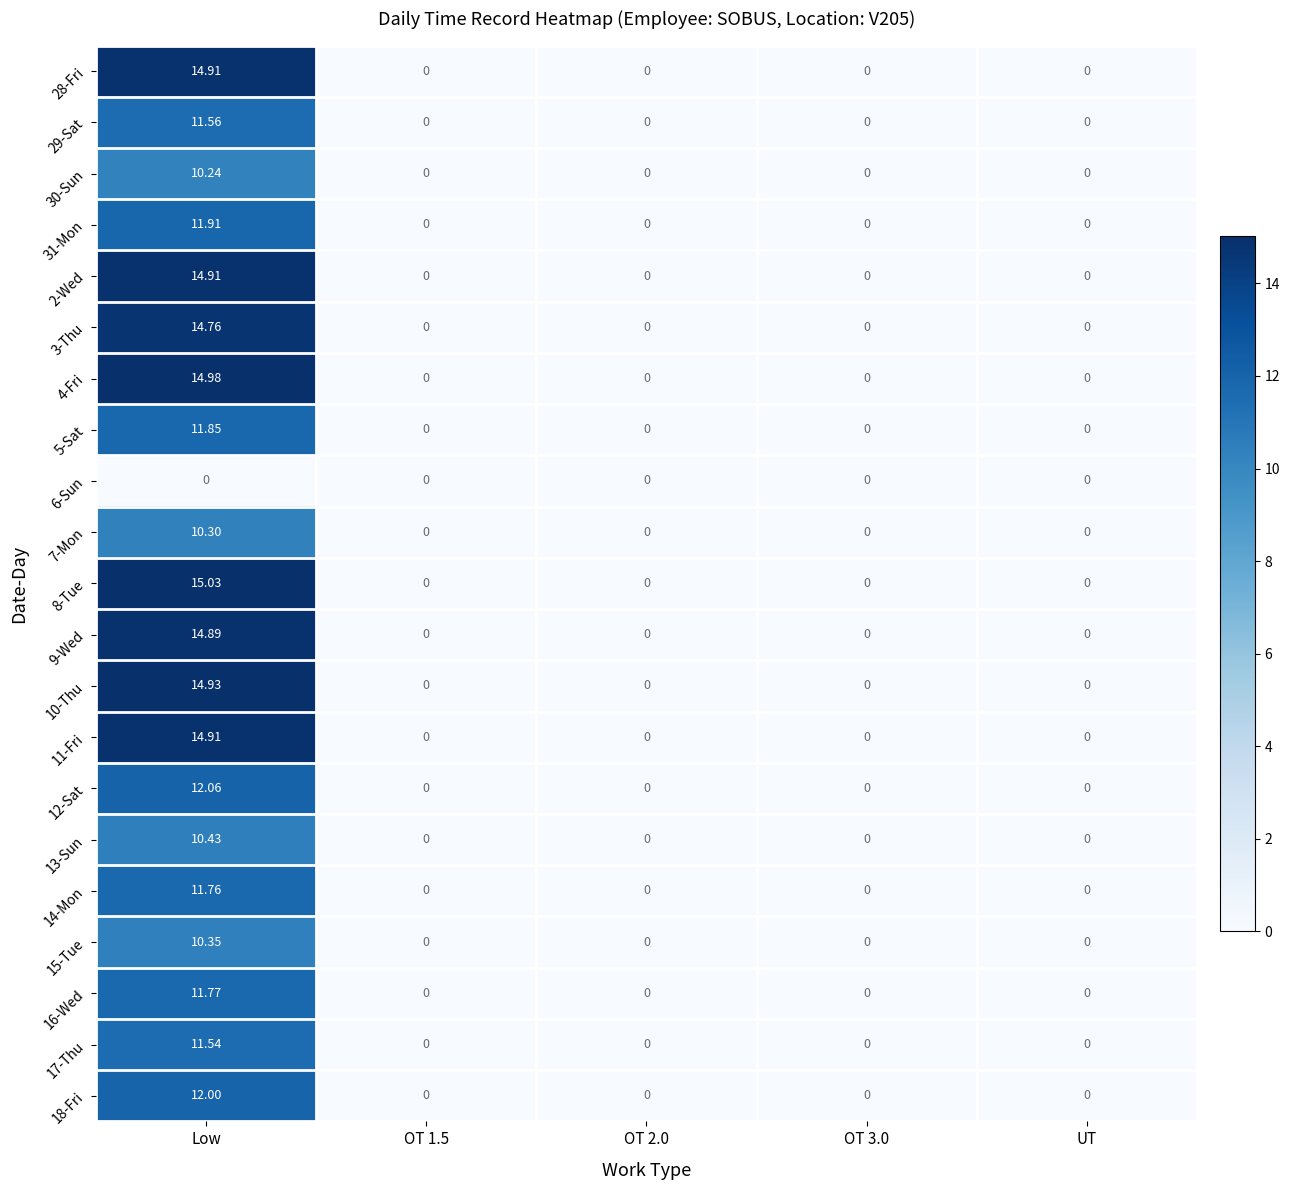

Which label corresponds to the largest value in the chart?

Low